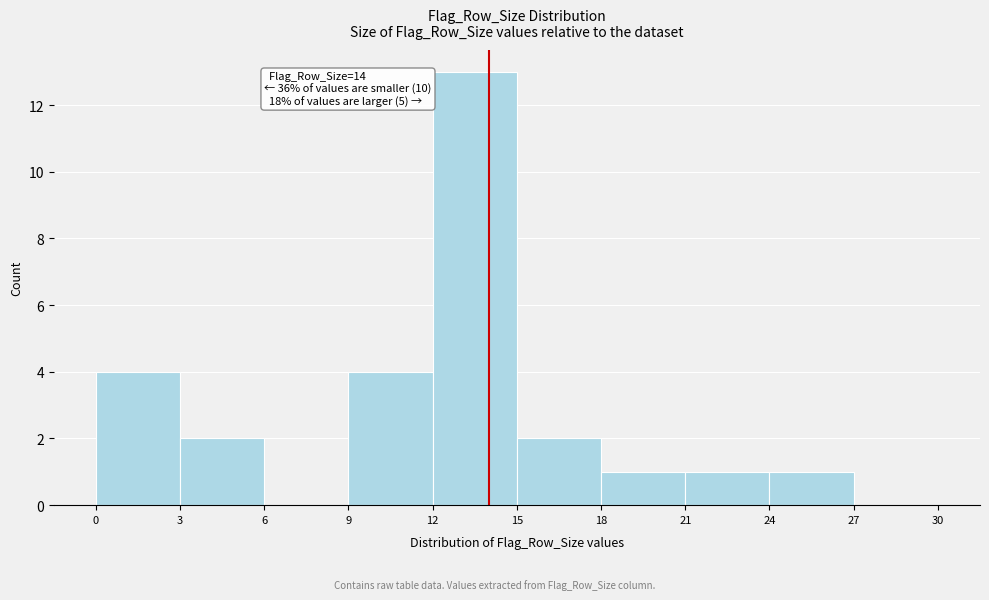

Over which range of the x-axis is the bar tallest?

12 to 15